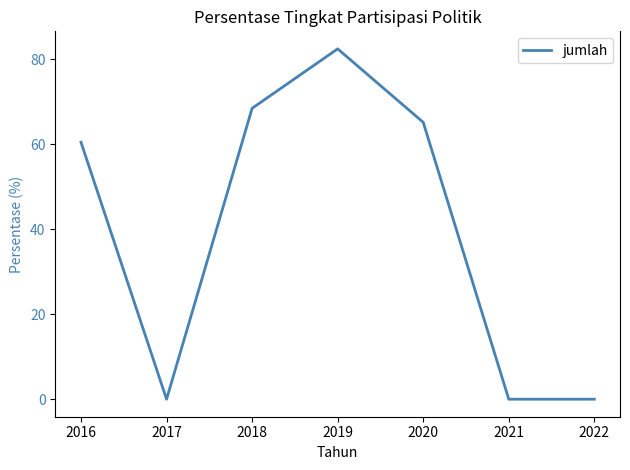

The chart shows a value of 93.6 at 2016. True or false?

False